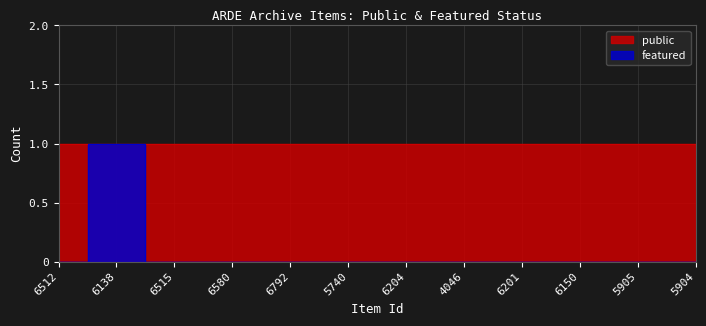

At which category does the chart reach its minimum across all series?

6512